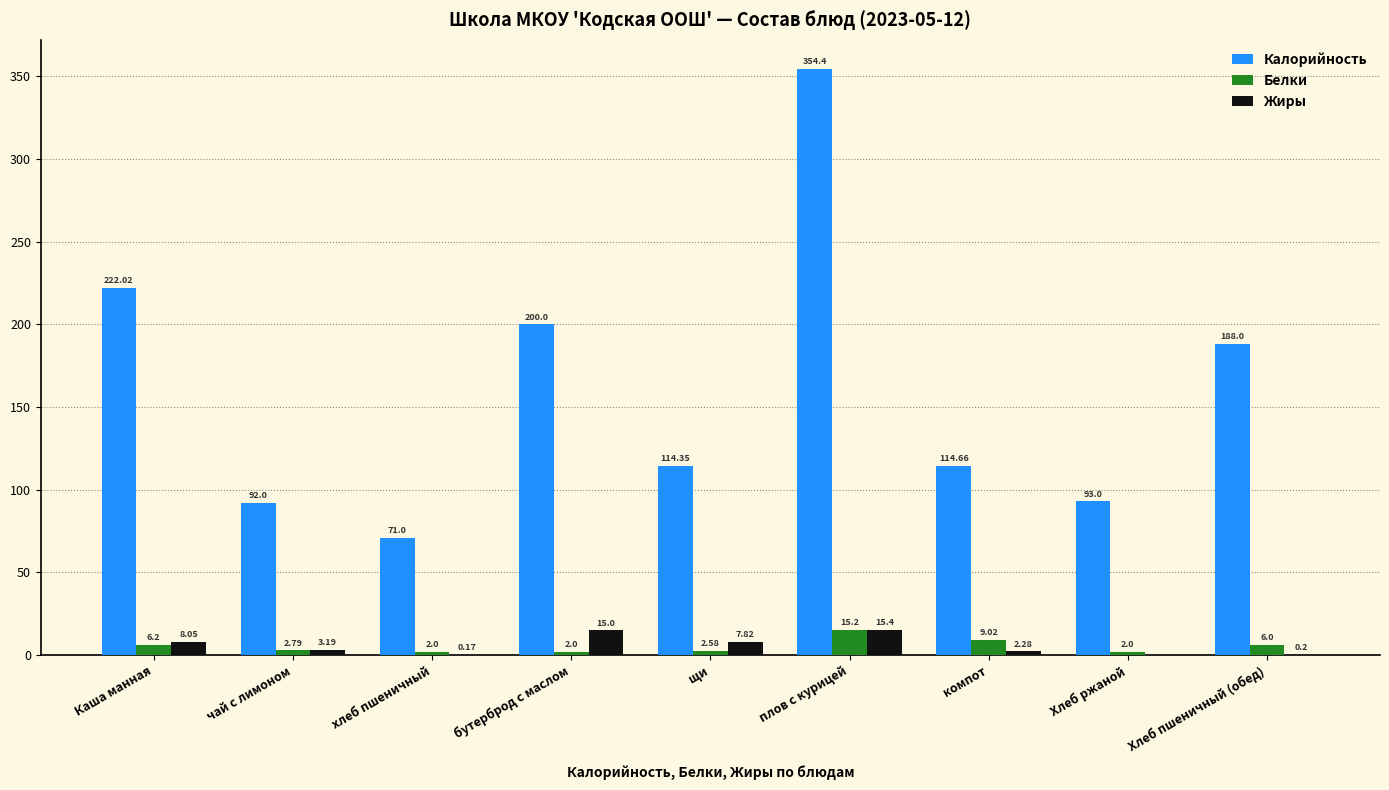

Which series has the largest range (max minus min)?

Калорийность